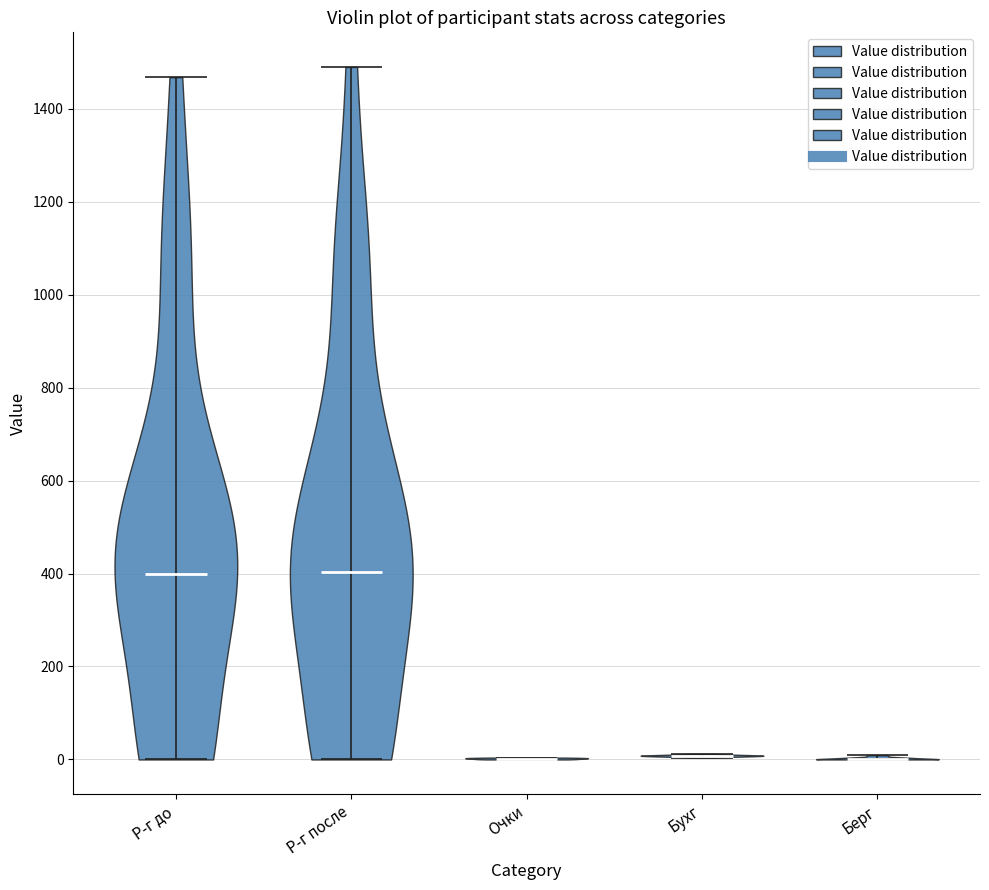

Where does the median line of the violin for Бухг sit on the y-axis? The values are not printed on the chart, so give them approximately, as read against the axis.

0